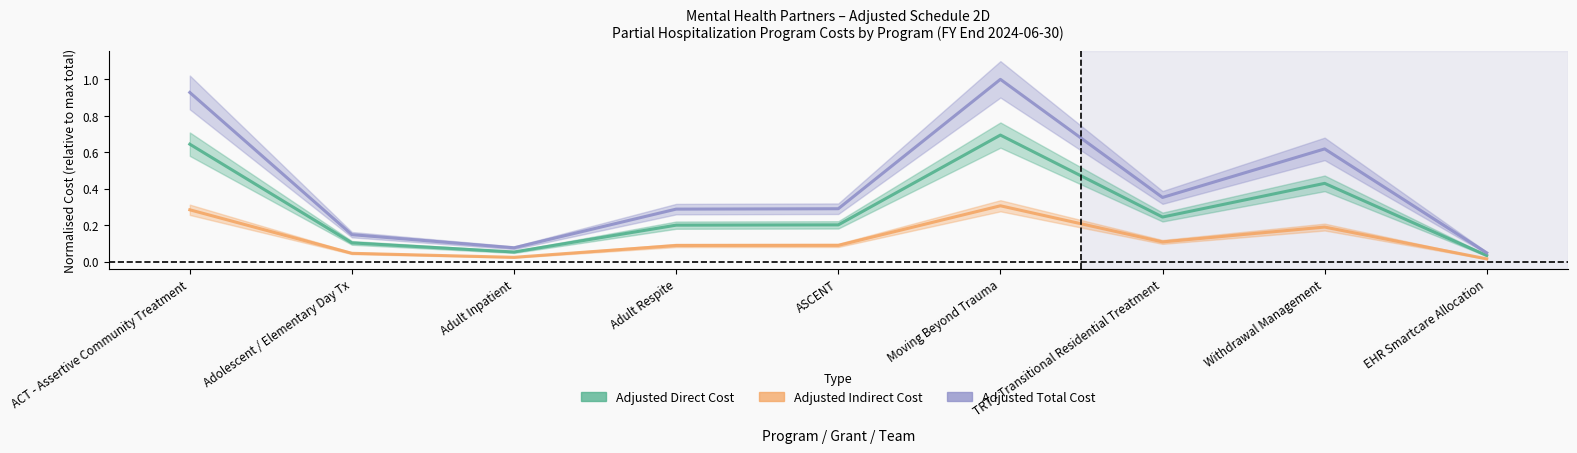

What is the value of the Adjusted Direct Cost point at the 5th from the left?

0.2